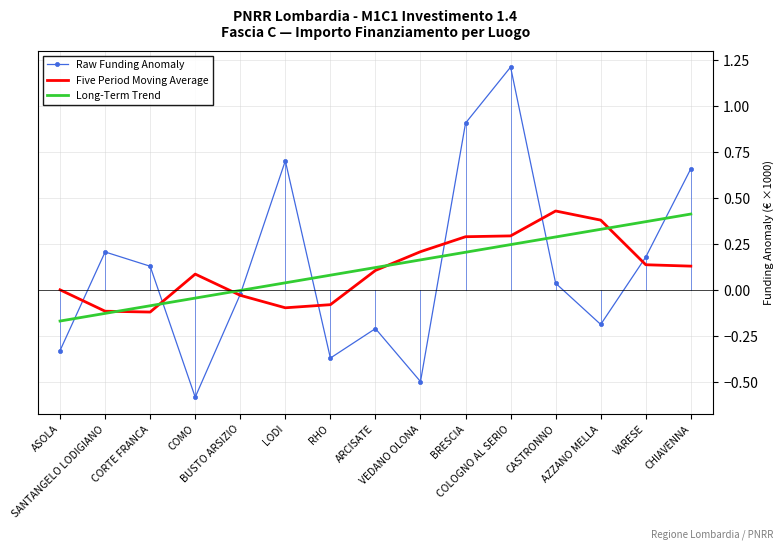

Where do Raw Funding Anomaly and Five Period Moving Average first cross each other?

ASOLA and SANTANGELO LODIGIANO